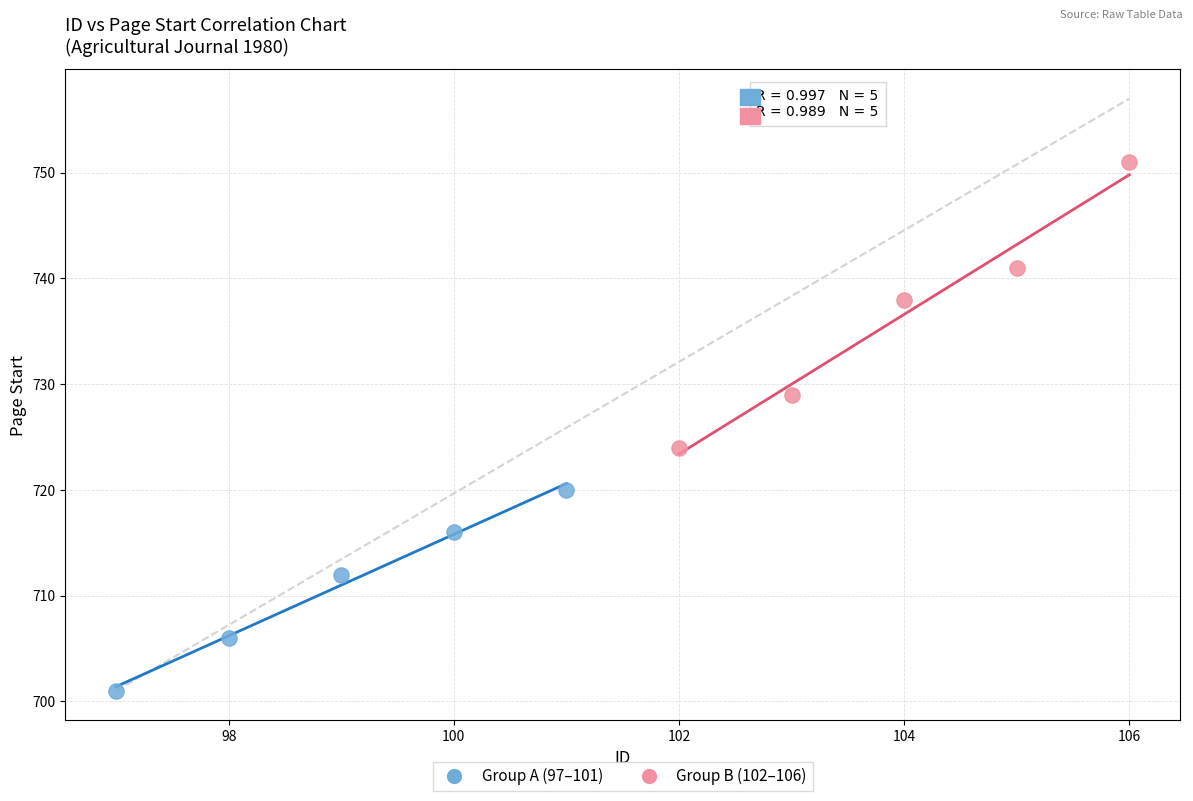

Which series contains the lowest Y value?

Group A (97–101)